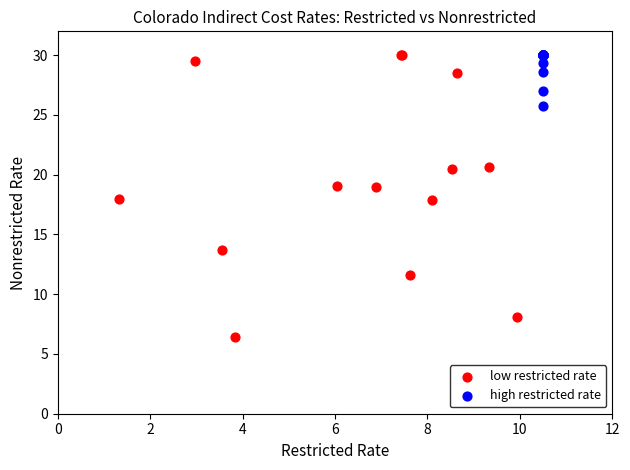

Which series has the largest Y range (max minus min)?

low restricted rate